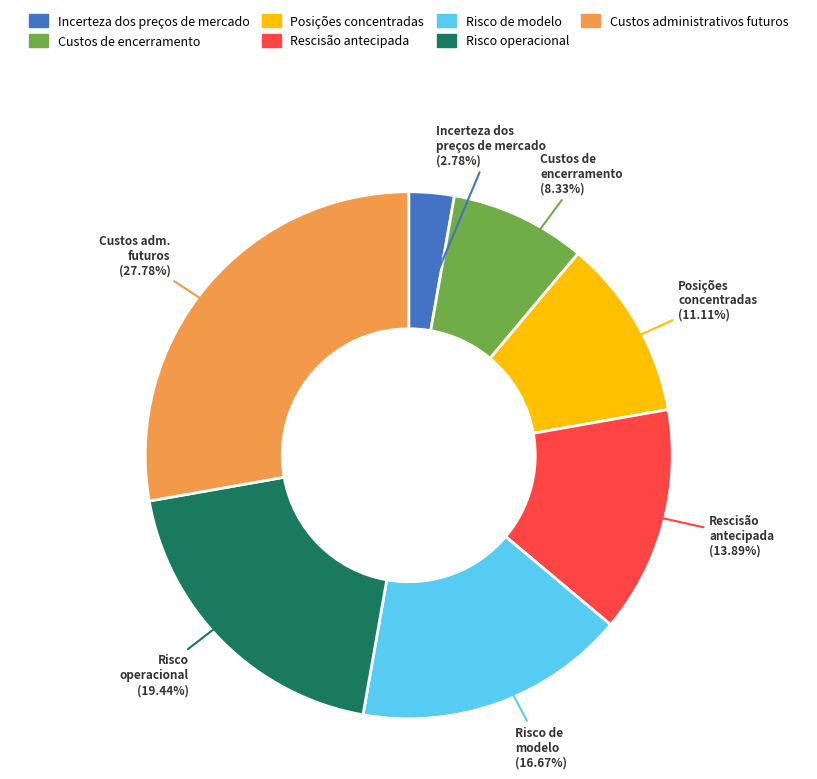

How much of the chart is everything except Custos administrativos futuros?

72.2%